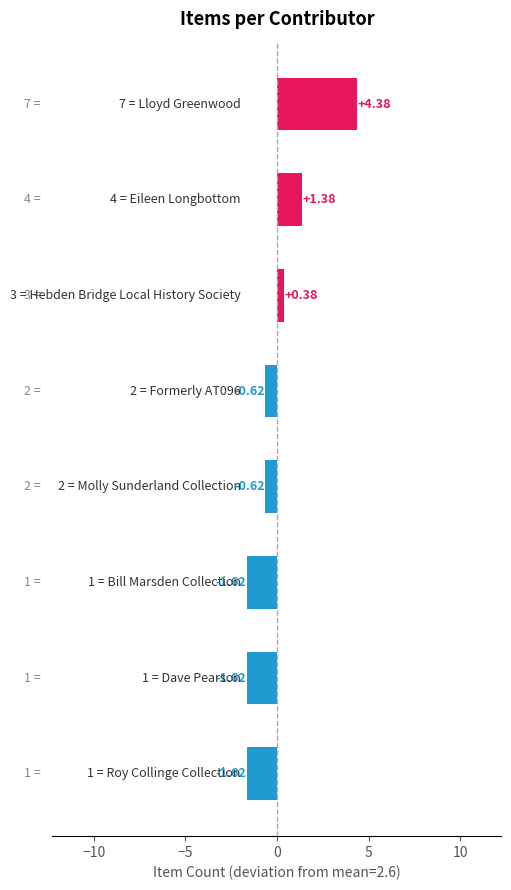

What is the difference between the maximum and minimum values?

6.0